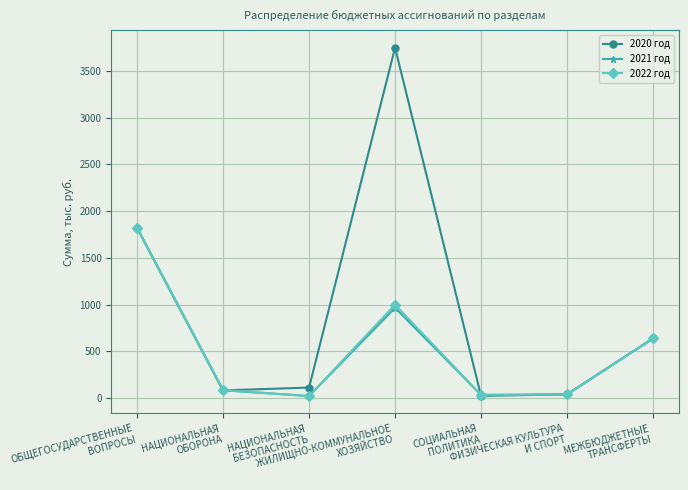

Which series has the largest total across all categories?

2020 год